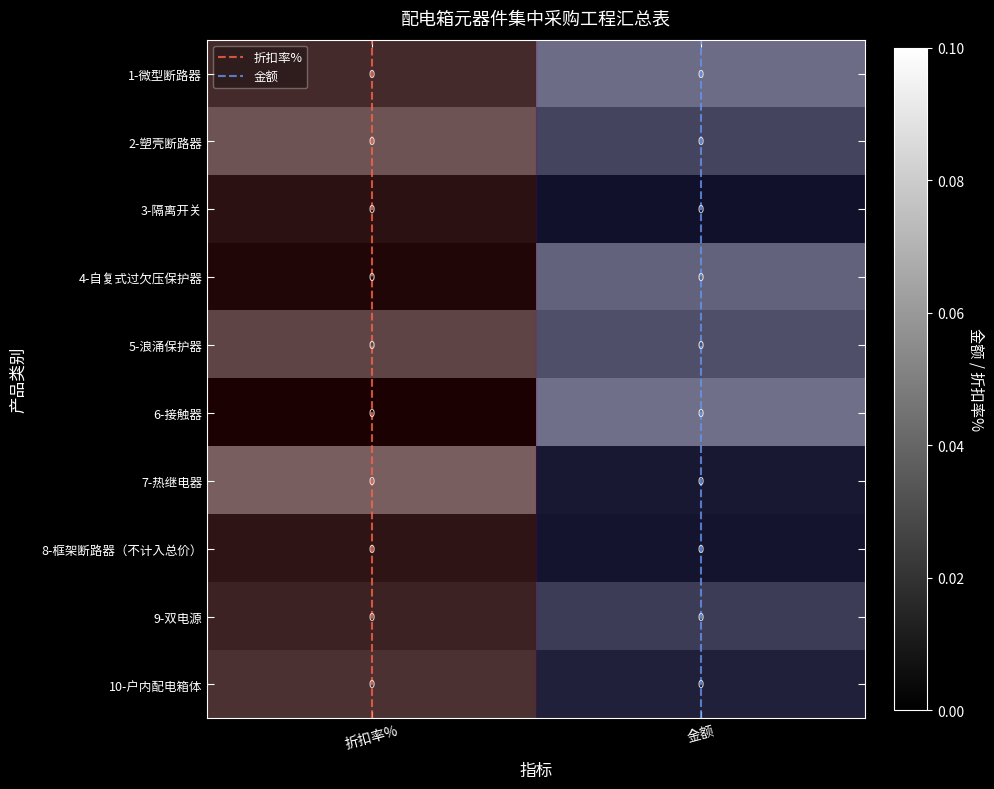

What value does the 金额 series have at 金额?

1.0